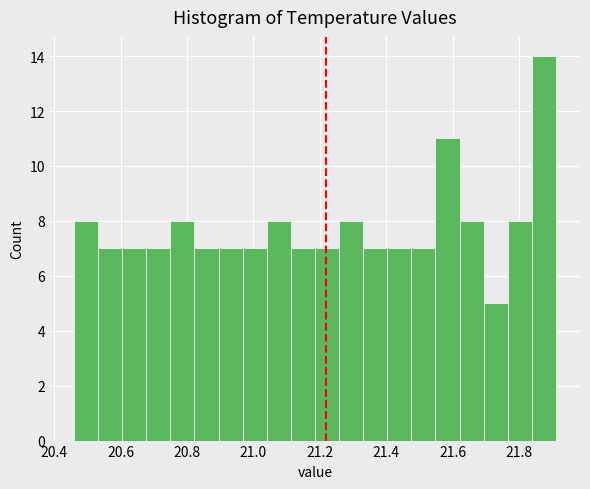

Around what value on the x-axis is the tallest bar? Give the approximate position of its centre, as read against the axis.

21.88